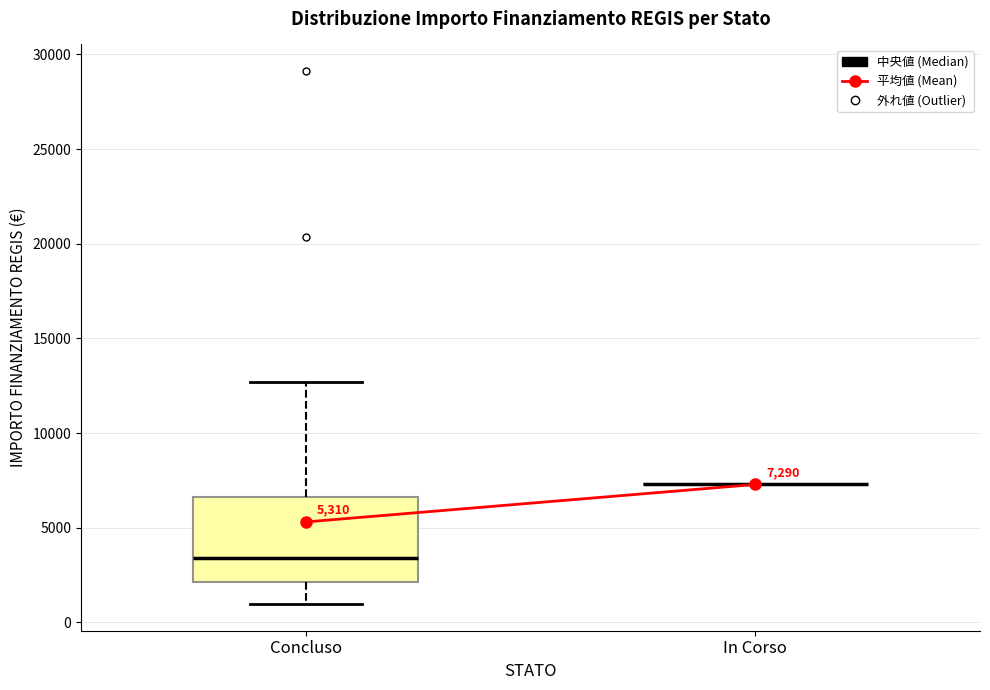

Which box is the tallest, from its lower edge to its upper edge?

Concluso